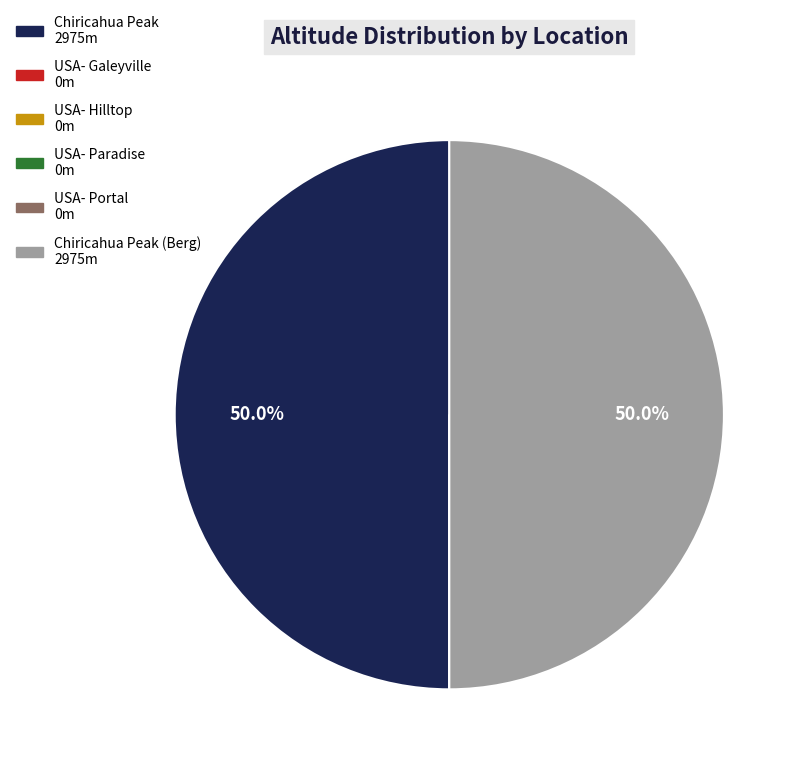

Is there any slice that represents more than half of the pie?

No